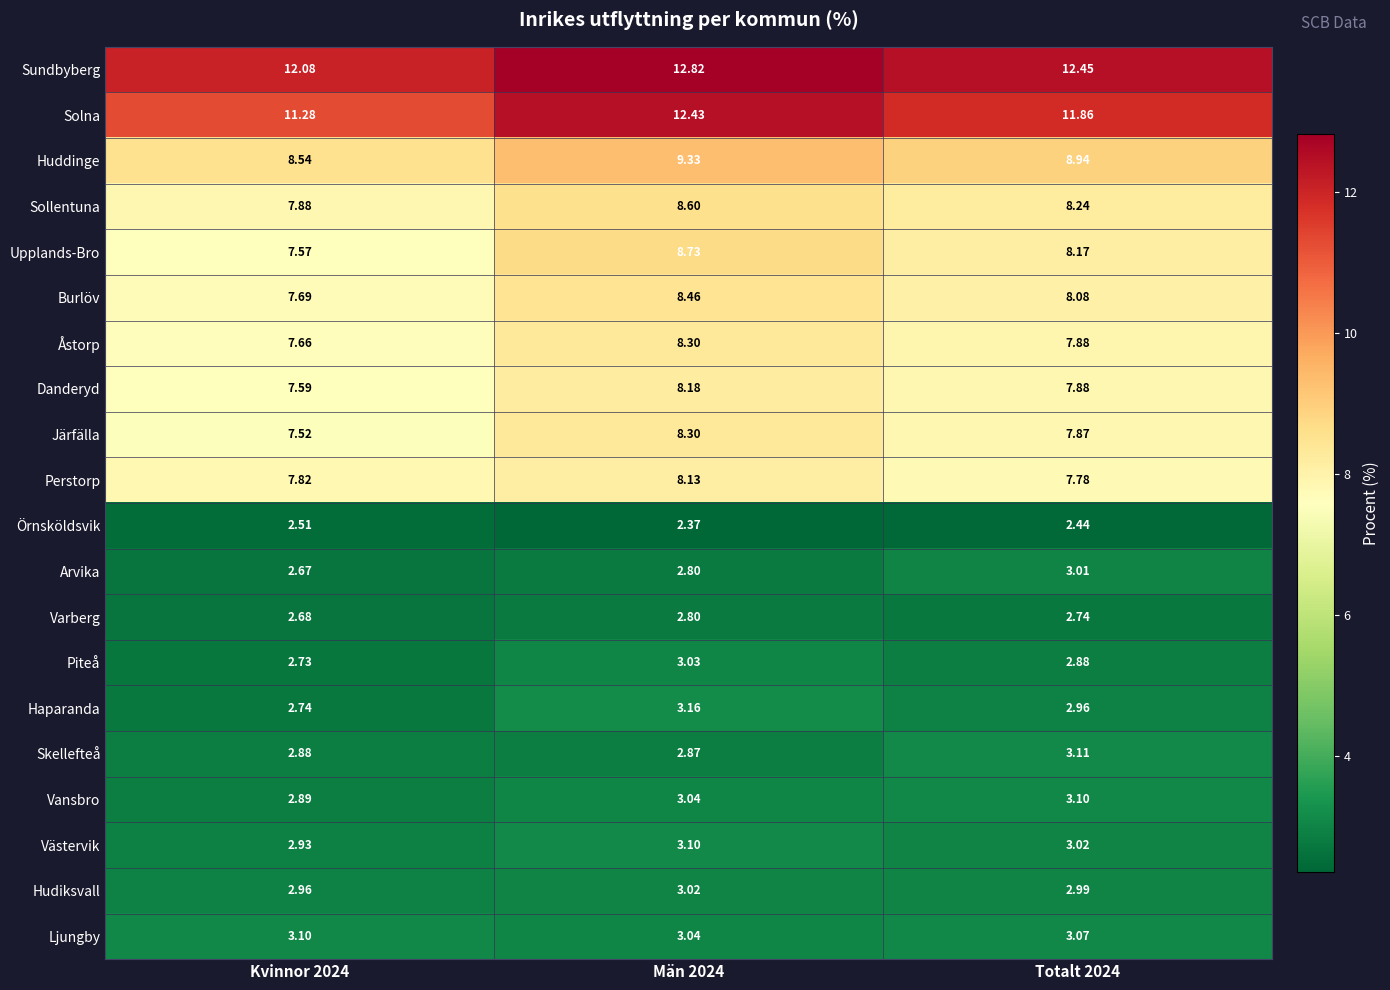

Which series has the largest total across all categories?

Sundbyberg